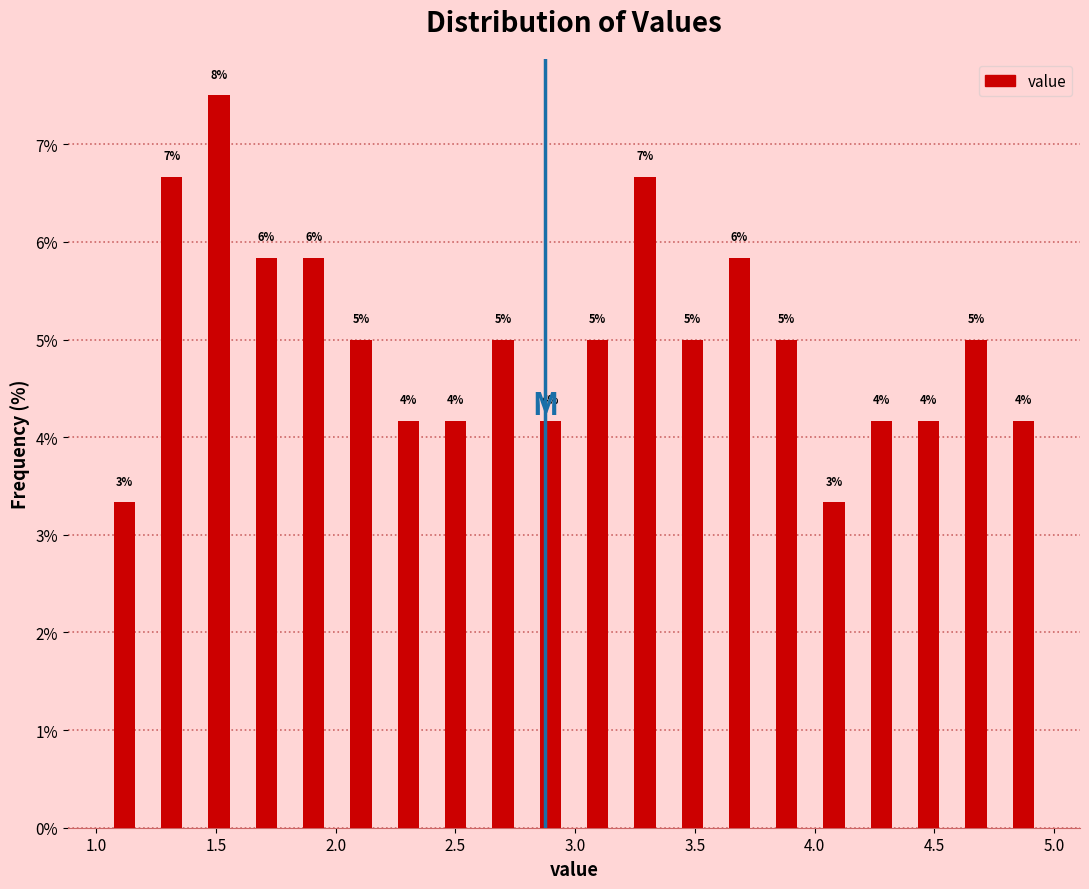

Read against the x-axis, roughly where is the centre of the tallest bar?

1.50